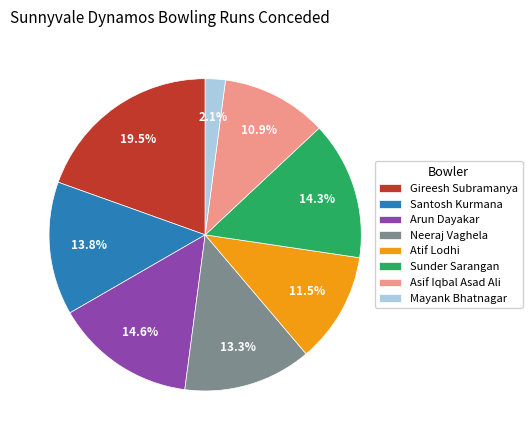

What is the ratio of the value at Santosh Kurmana to the value at Atif Lodhi?

1.2